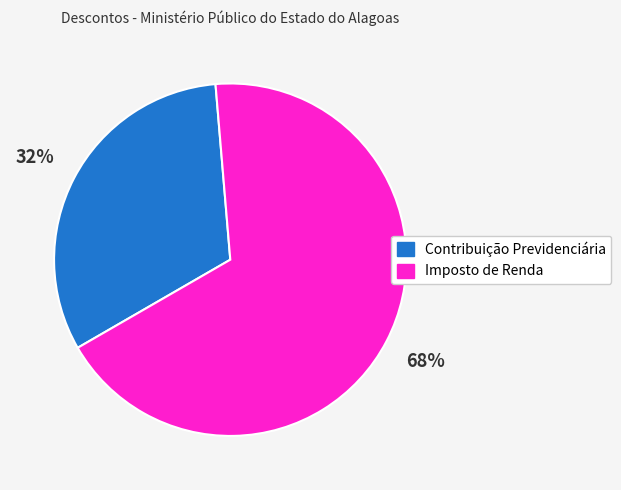

Is it true that Contribuição Previdenciária is 26% of the pie?

False